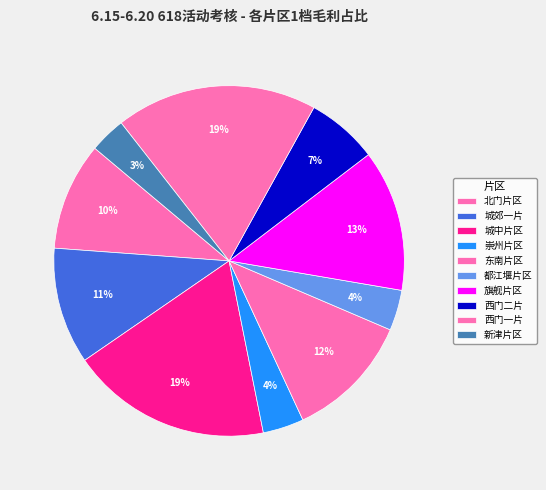

Combined, what portion of the pie is 崇州片区 and 新津片区?

7.1%